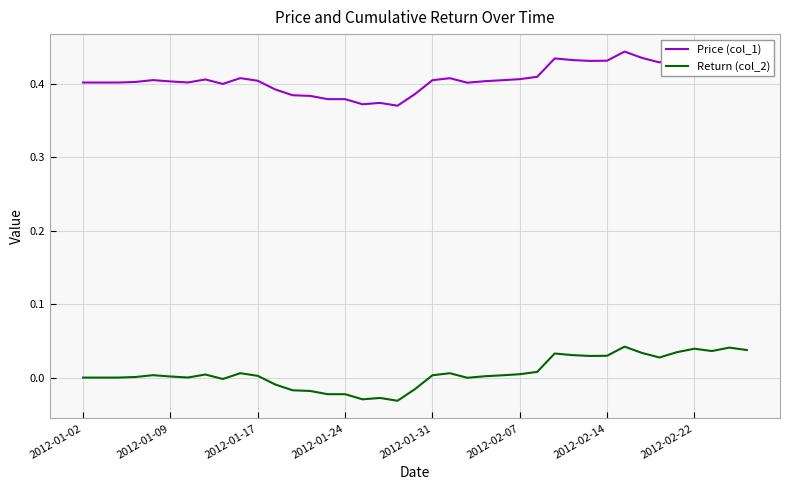

Which series has the largest total across all categories?

Price (col_1)